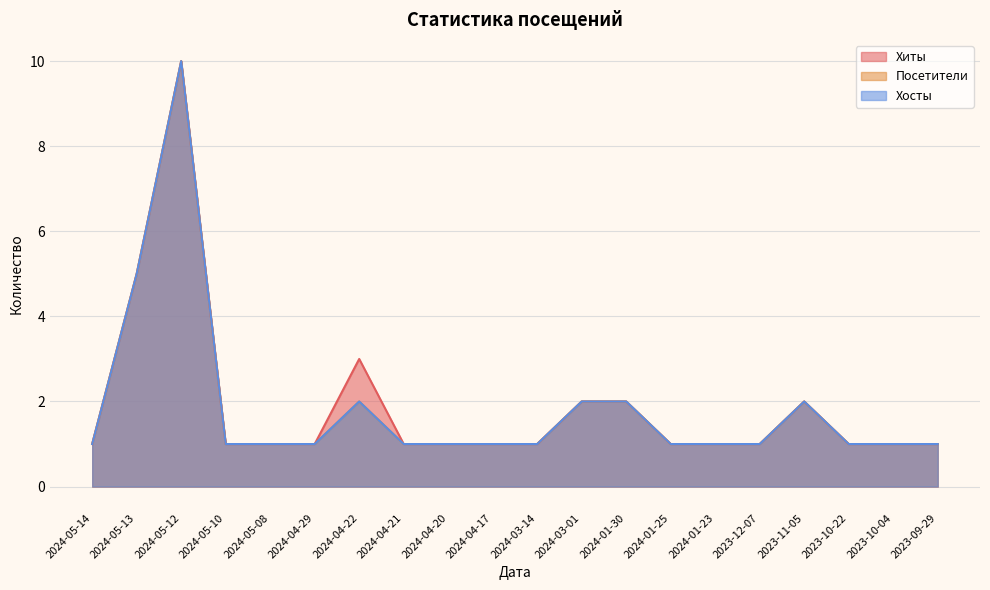

Reading left to right, list all the values displayed in this chart.

Хиты: 1	5	10	1	1	1	3	1	1	1	1	2	2	1	1	1	2	1	1	1
Посетители: 1	5	10	1	1	1	2	1	1	1	1	2	2	1	1	1	2	1	1	1
Хосты: 1	5	10	1	1	1	2	1	1	1	1	2	2	1	1	1	2	1	1	1